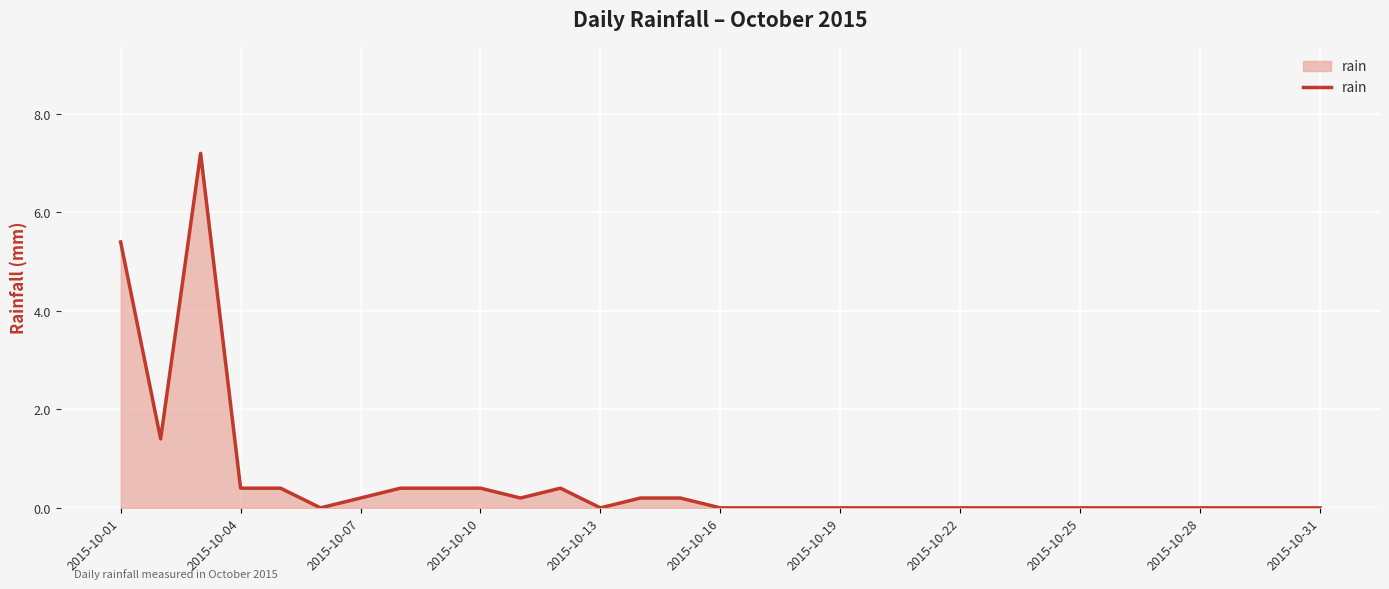

What is the difference between the maximum and minimum values?

7.2